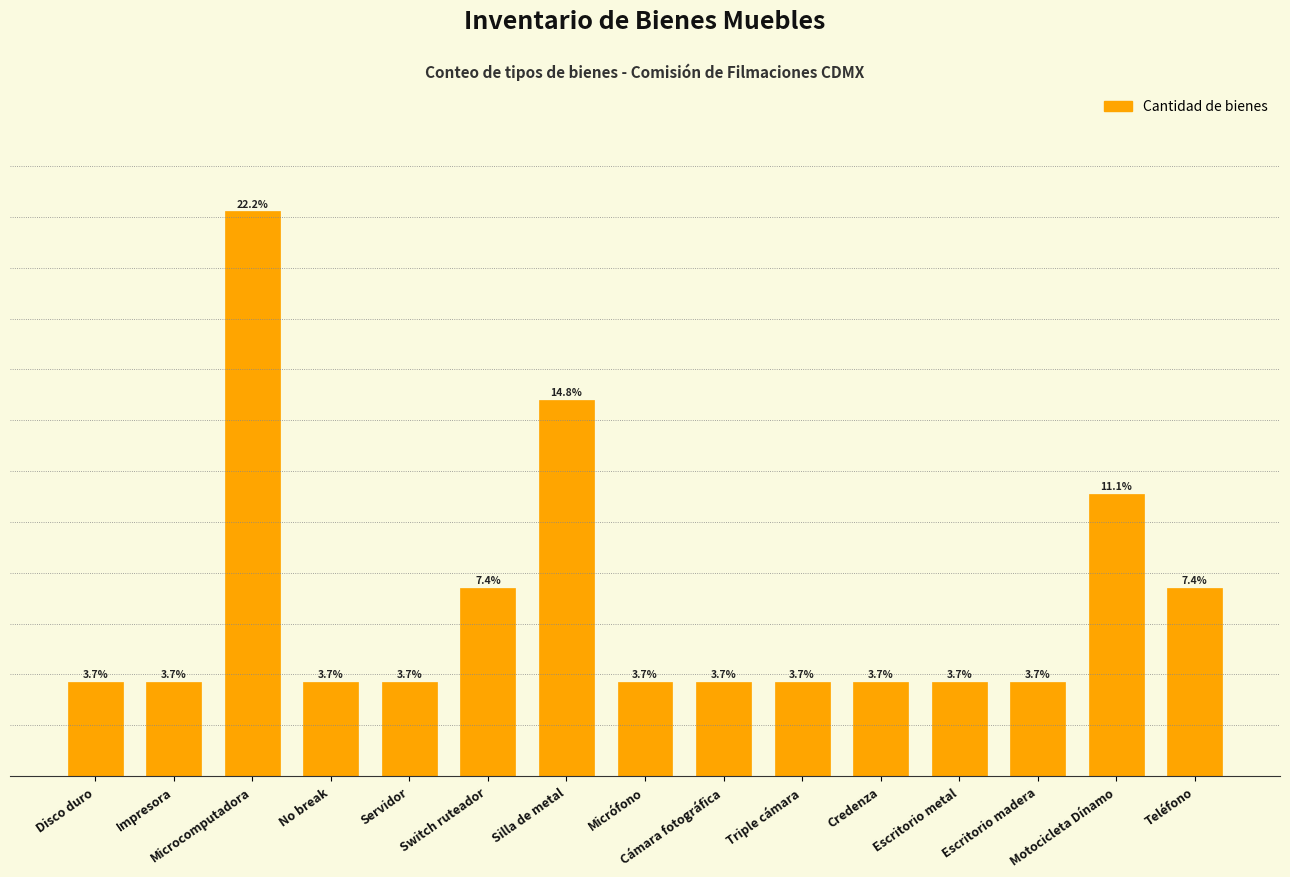

What is the difference between the second highest and minimum values?

11.1